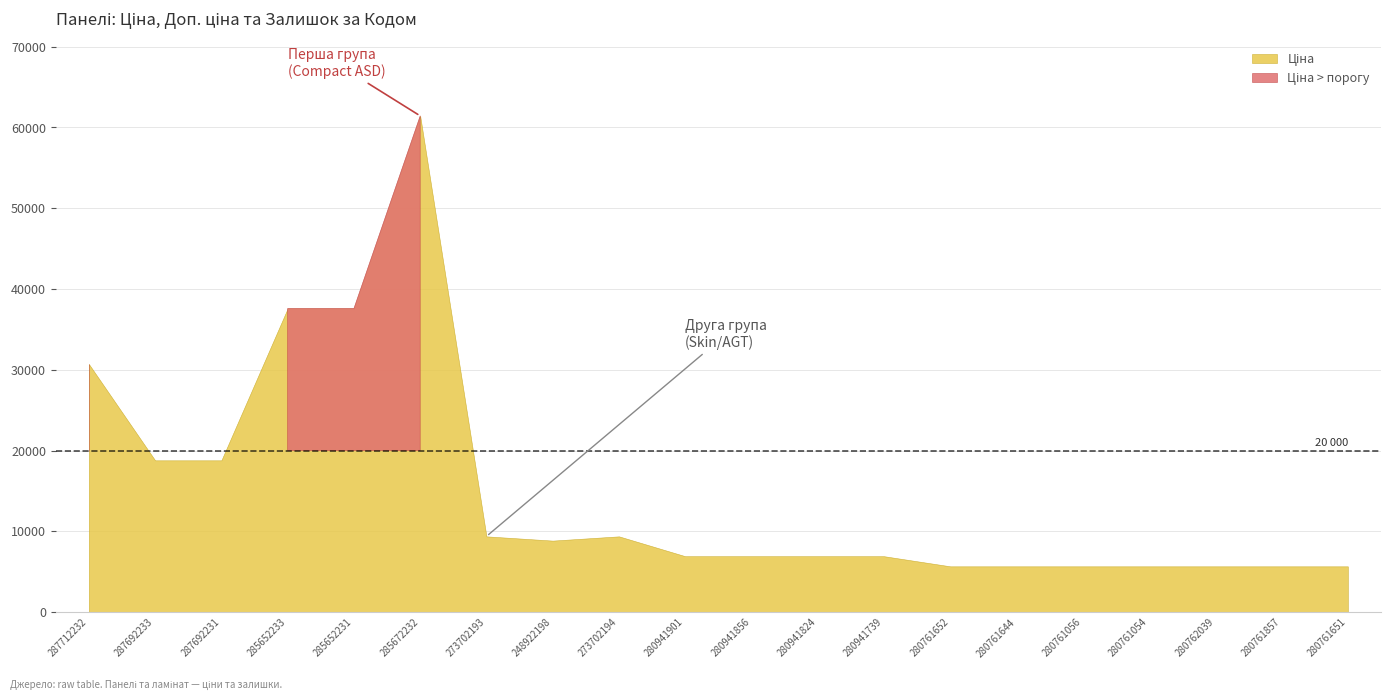

True or false: Доп. ціна has more than 0 interior local peaks.

True